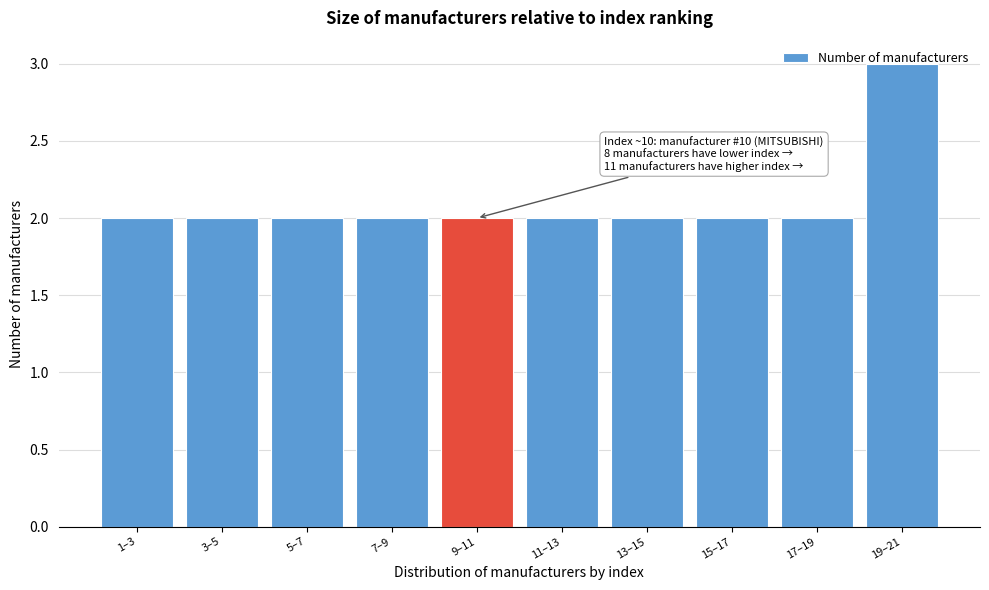

What position from the right is 5–7?

8